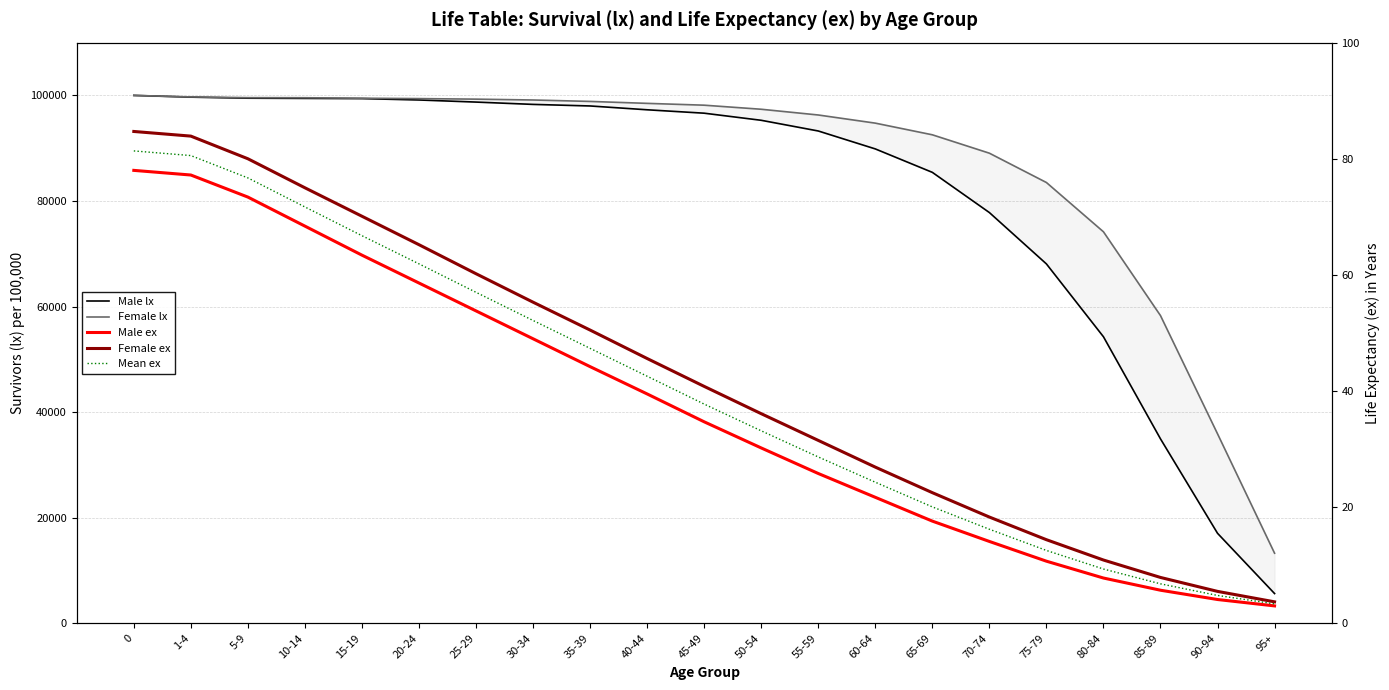

Rank the categories by Mean ex value from lowest to highest.

95+, 90-94, 85-89, 80-84, 75-79, 70-74, 65-69, 60-64, 55-59, 50-54, 45-49, 40-44, 35-39, 30-34, 25-29, 20-24, 15-19, 10-14, 5-9, 1-4, 0